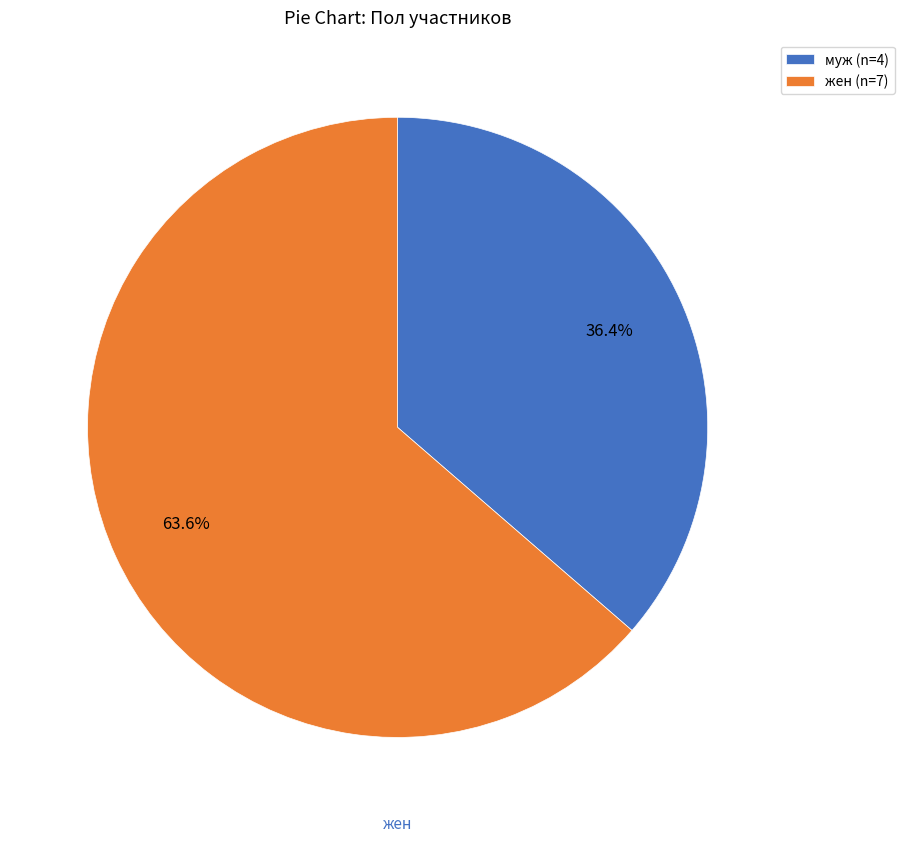

Rank the categories by value from lowest to highest.

муж, жен